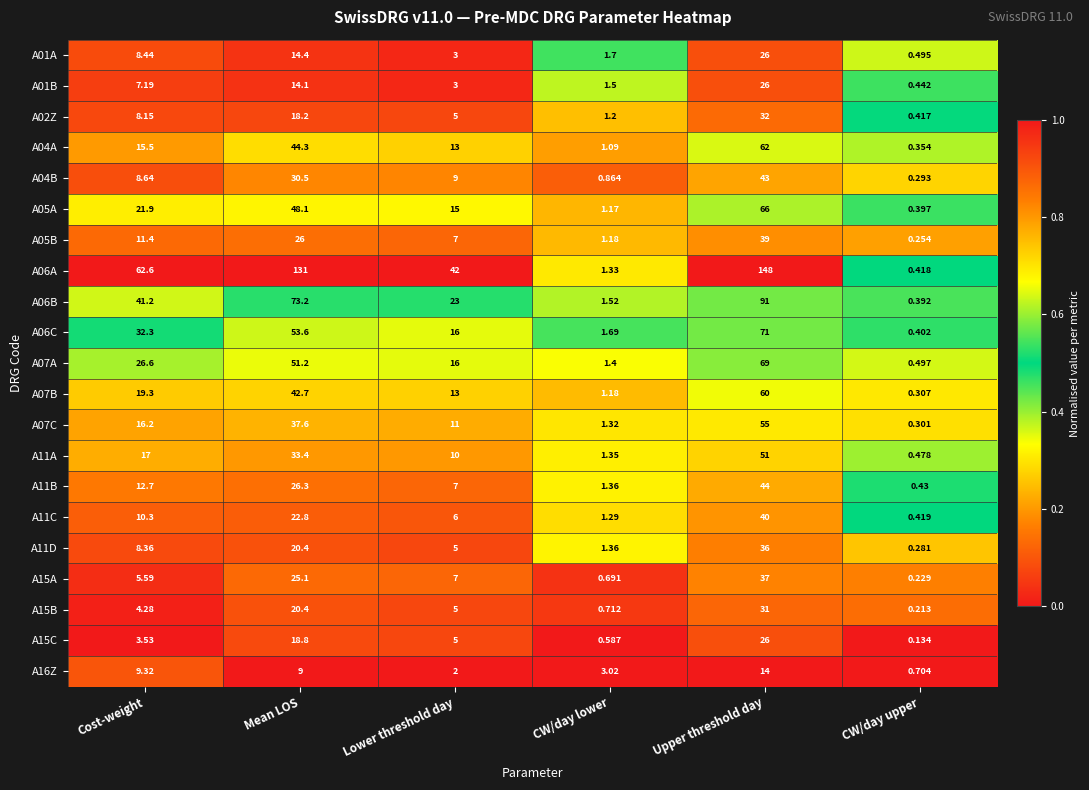

Which series has the largest total across all categories?

A06A